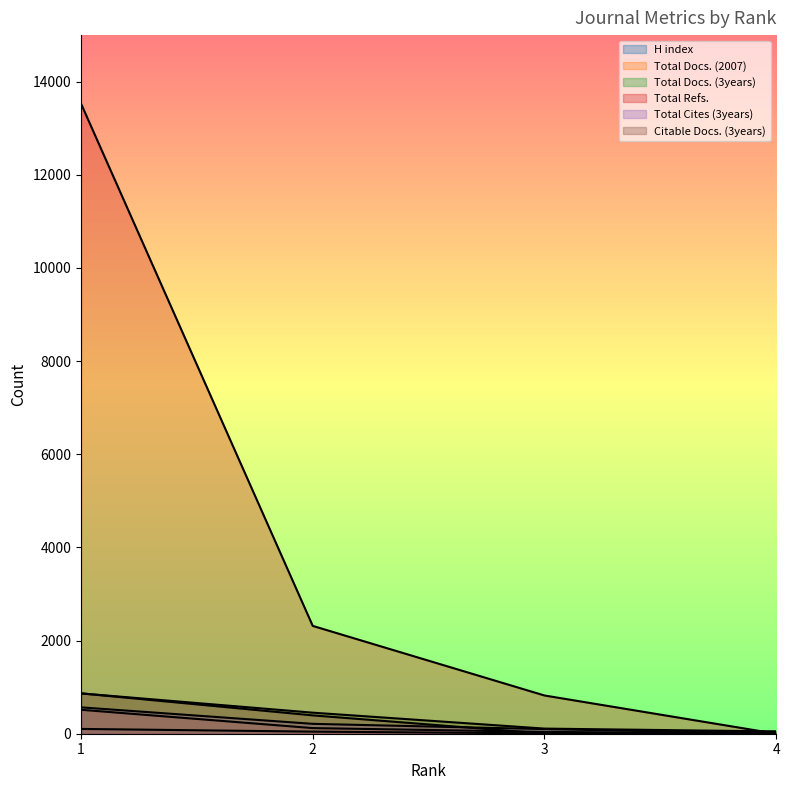

What is the sum of the H index values at 2 and 4?

60